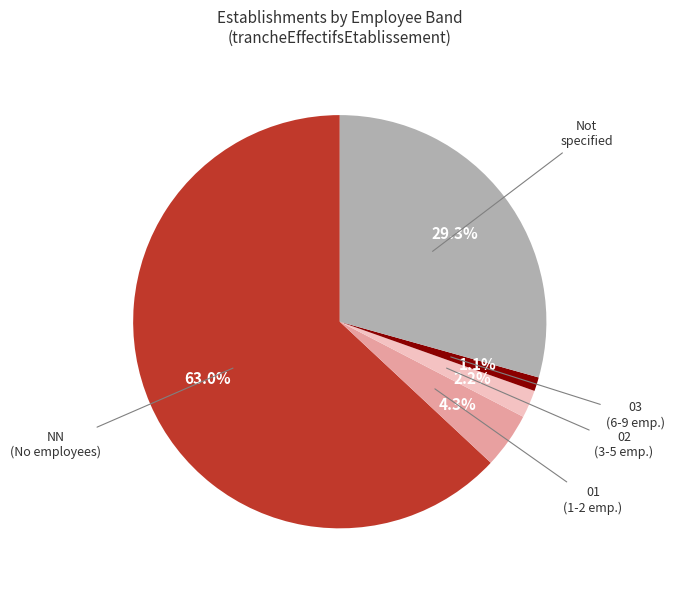

How many slices are in this pie chart?

5